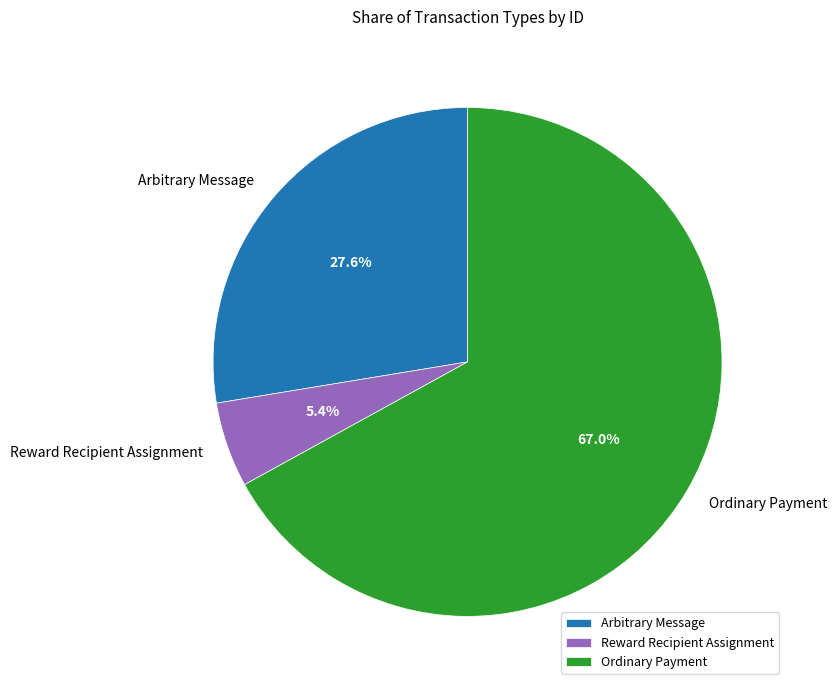

To the nearest percent, what percentage of the pie is Ordinary Payment?

67%